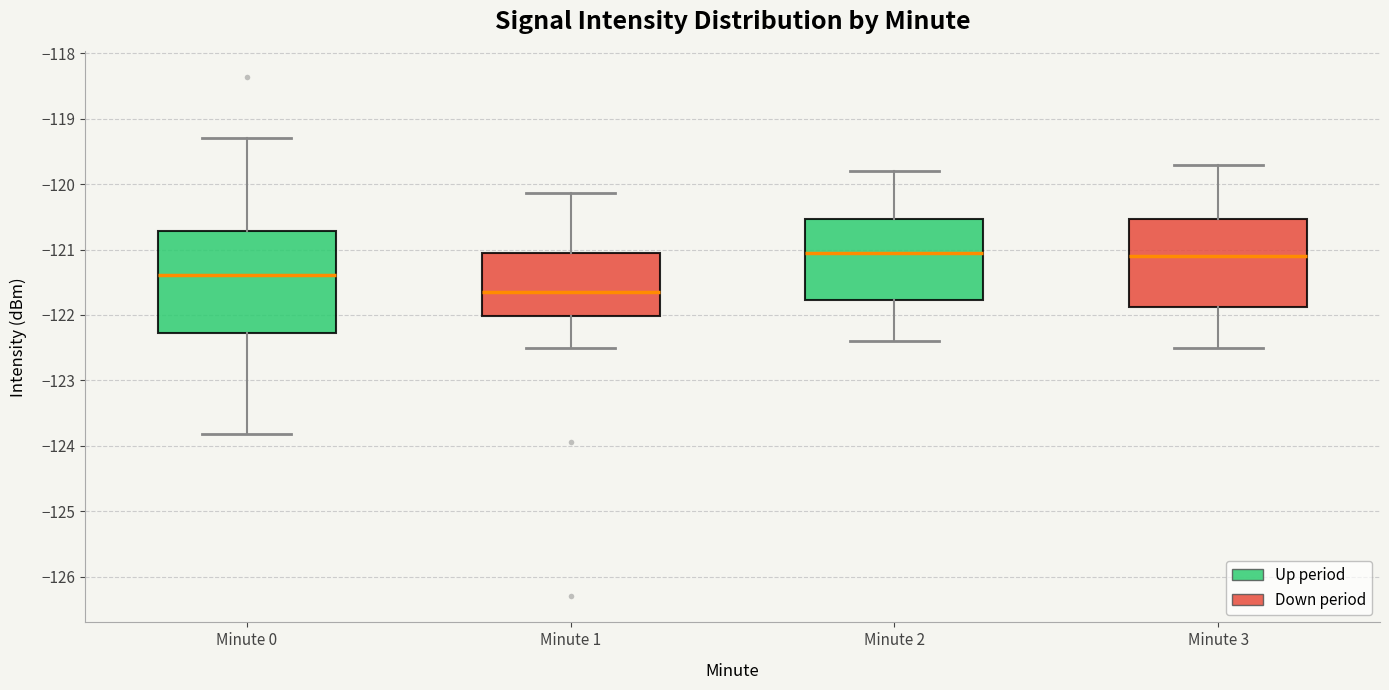

Reading left to right, transcribe this box plot: for each box, give where its median line is, the range the box spans, and where its two whiskers end, as read against the y-axis. The values are not printed on the chart, so give them approximately, as read against the axis.

Minute 0: median -121.4, box -122.3 to -120.7, whiskers -123.8 to -119.3
Minute 1: median -121.6, box -122.0 to -121.0, whiskers -122.5 to -120.1
Minute 2: median -121.0, box -121.8 to -120.5, whiskers -122.4 to -119.8
Minute 3: median -121.1, box -121.9 to -120.5, whiskers -122.5 to -119.7